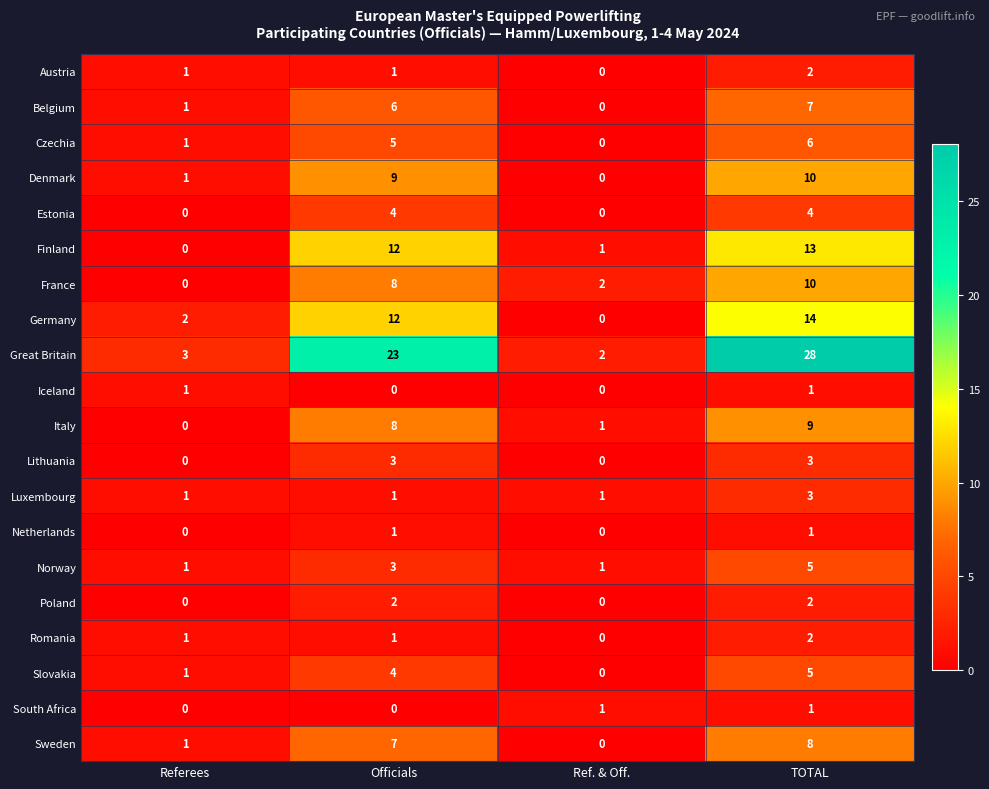

How many categories are shown in the chart?

4